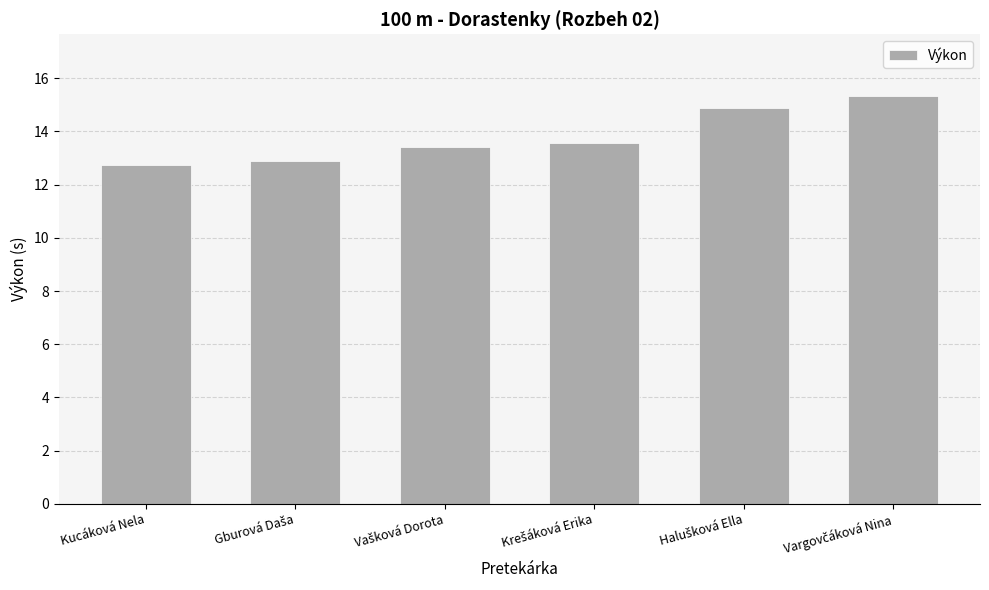

How many values are below 13?

2